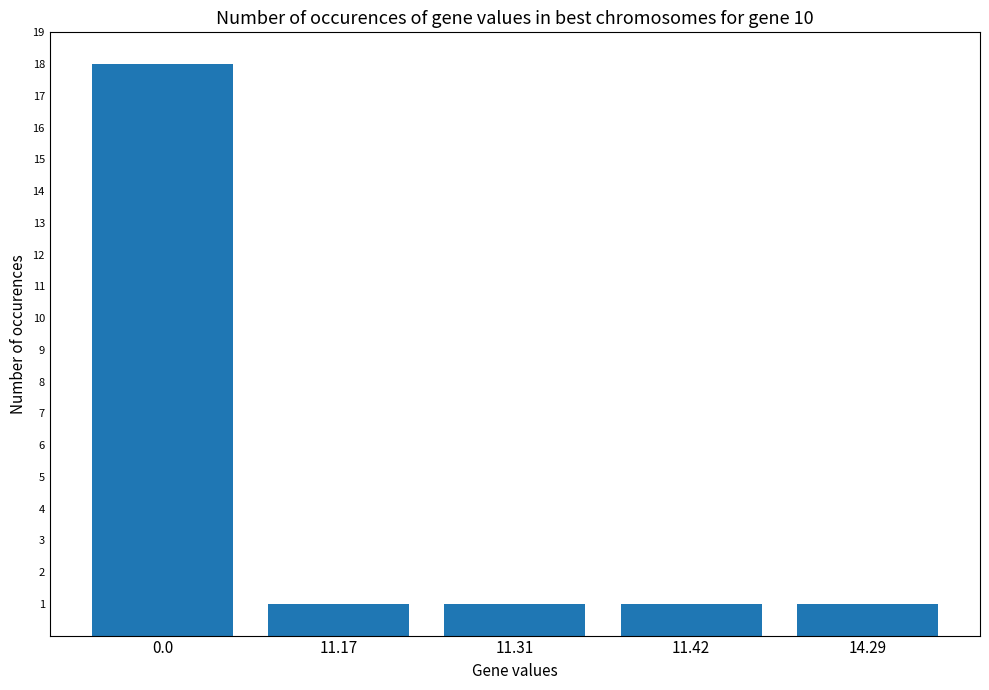

Read the value at 11.42.

1